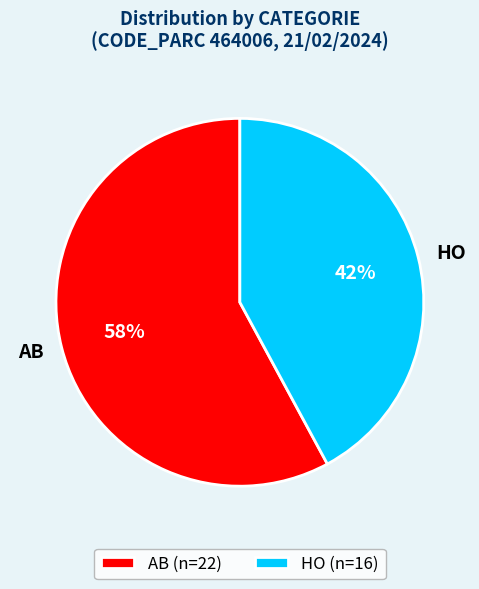

Which category accounts for the majority?

AB